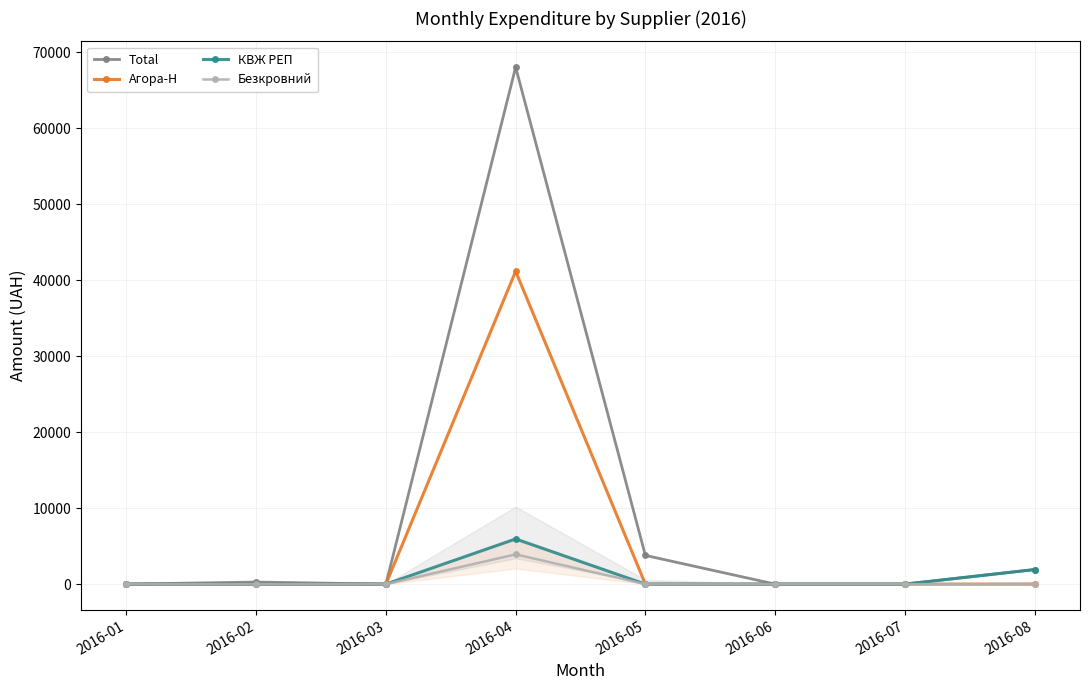

Between 2016-06 and 2016-07, which is larger?

2016-06